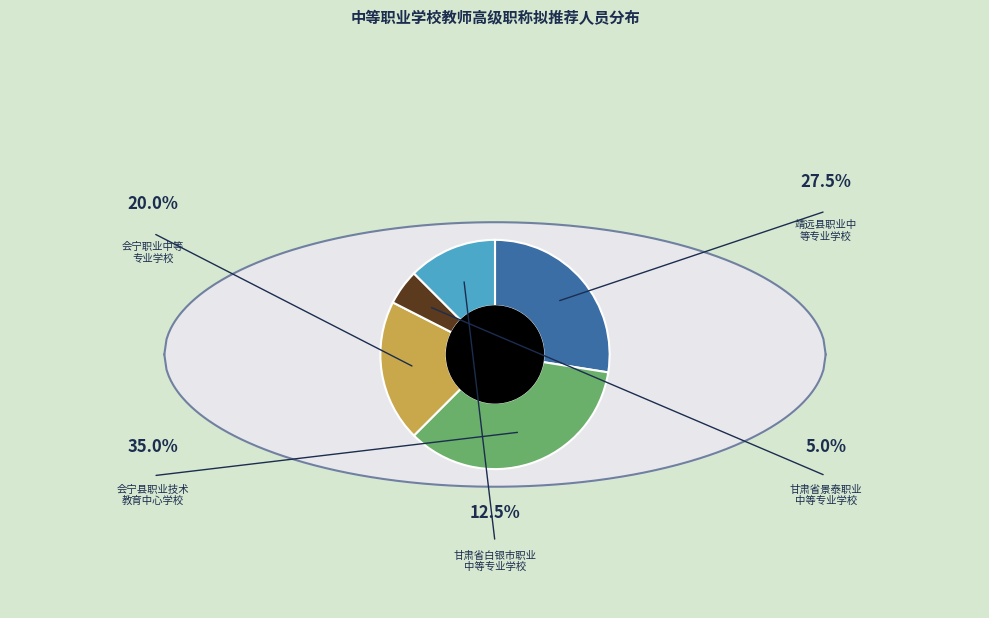

Which slice is the largest?

会宁县职业技术教育中心学校